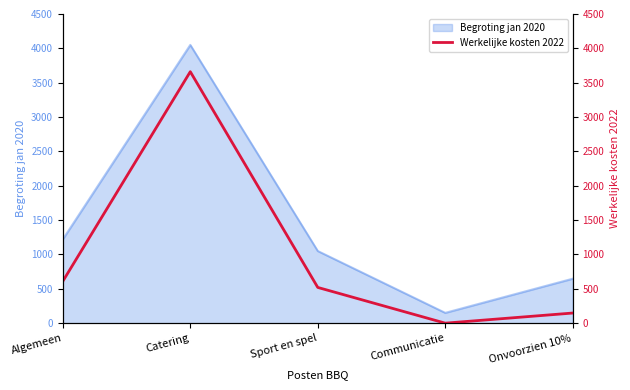

Rank the categories by value from lowest to highest.

Communicatie, Onvoorzien 10%, Sport en spel, Algemeen, Catering